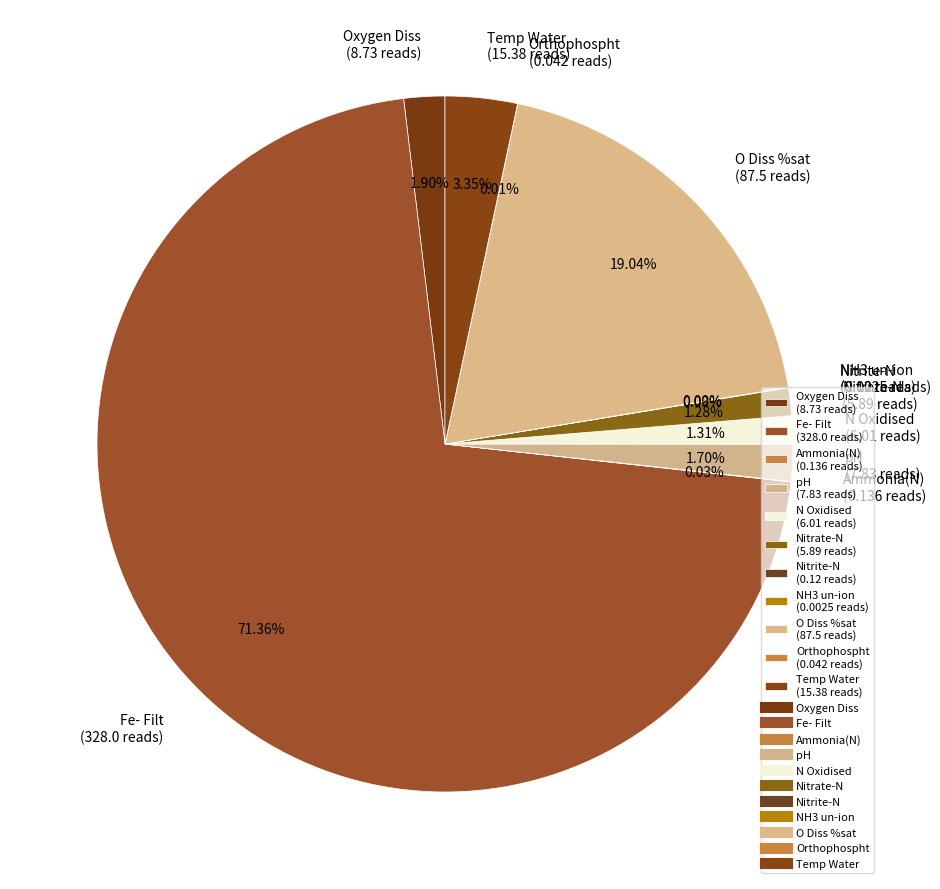

Is there a majority slice in this chart?

Yes